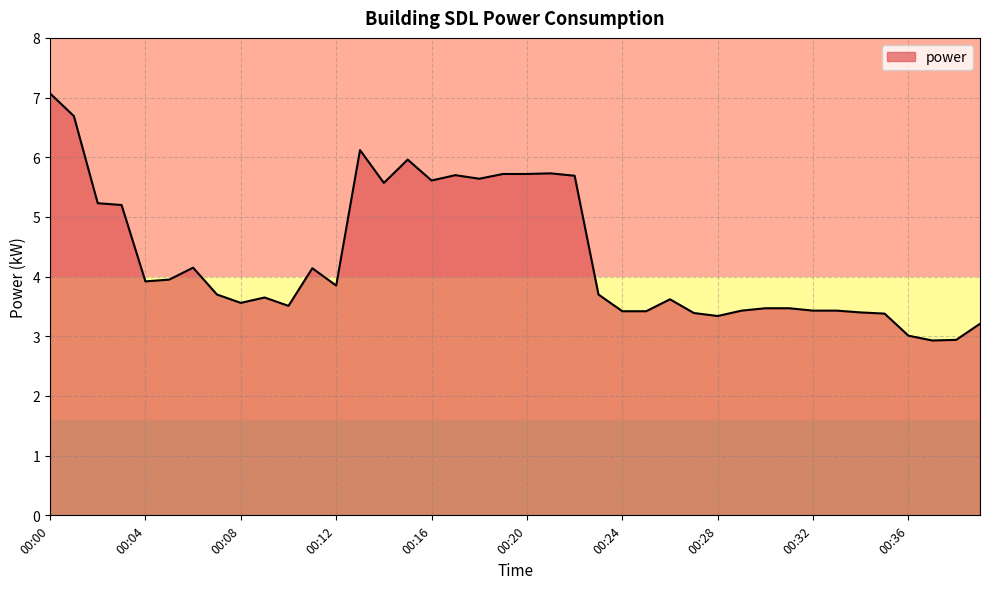

True or false: there are more than 0 points higher than both neighbors.

True